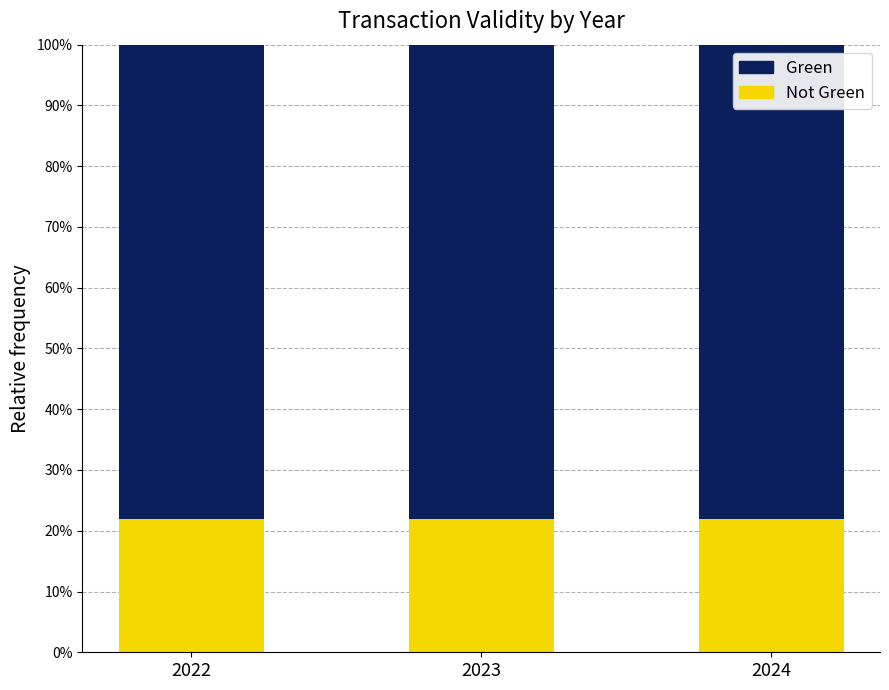

Which category has the highest value in the Green series?

2022